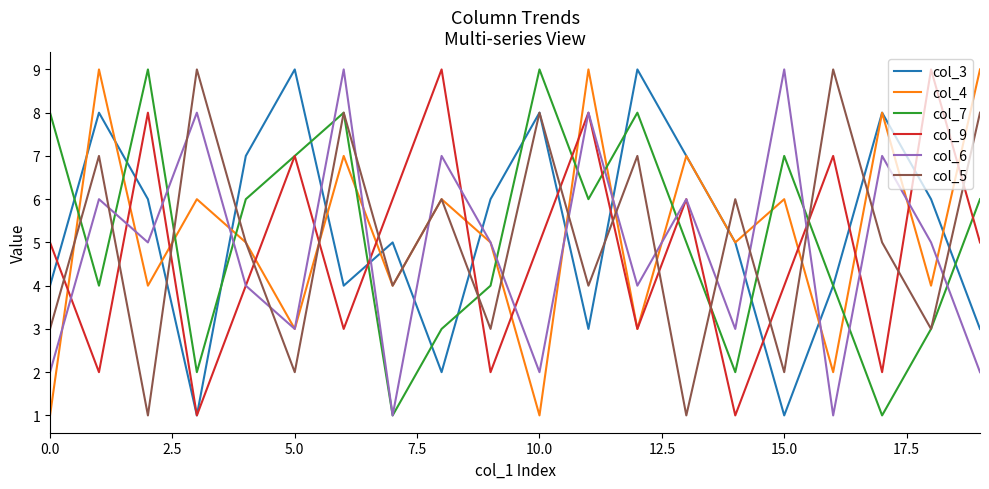

What is the difference between the maximum and minimum values in the col_6 series?

8